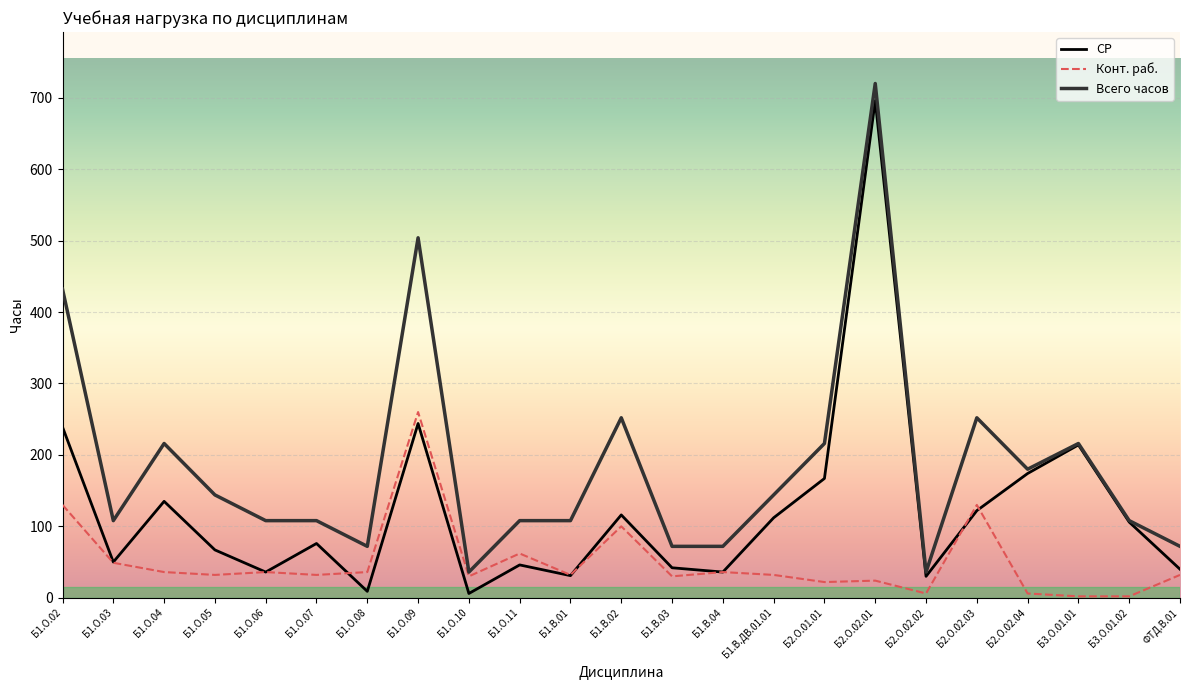

What is the greatest value displayed?

720